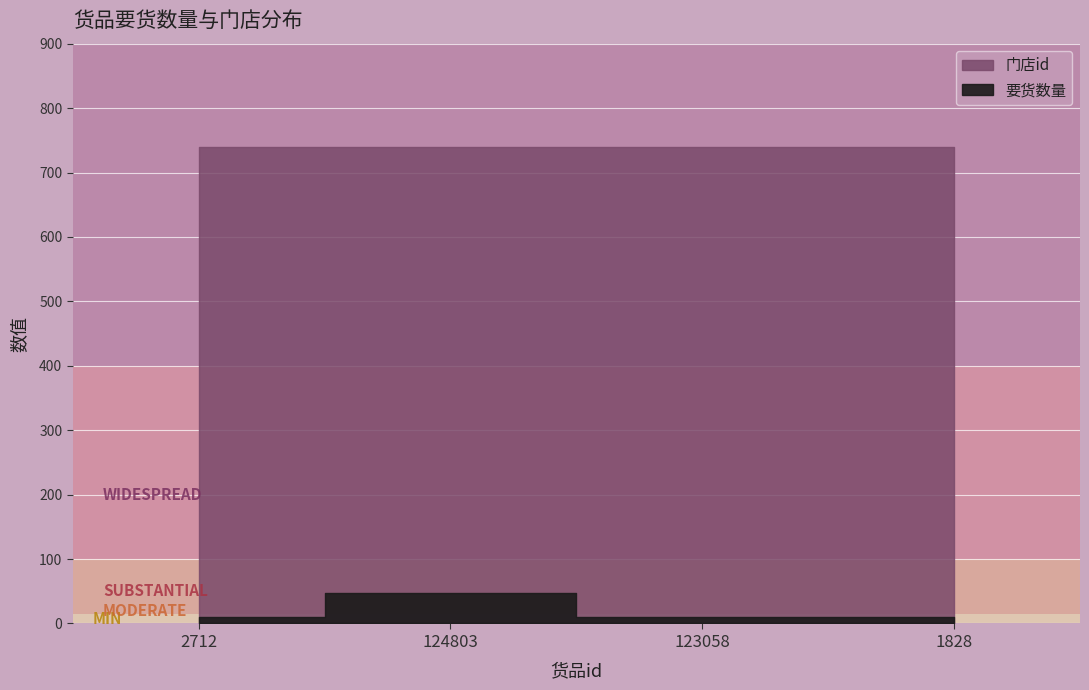

The 要货数量 series shows 72 at 124803. True or false?

False